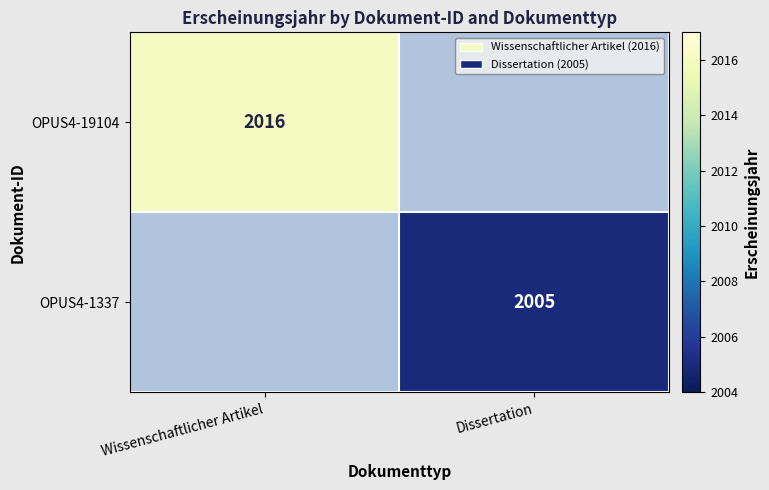

Is the value of OPUS4-19104 at Wissenschaftlicher Artikel greater than the value of OPUS4-1337 at Dissertation?

Yes